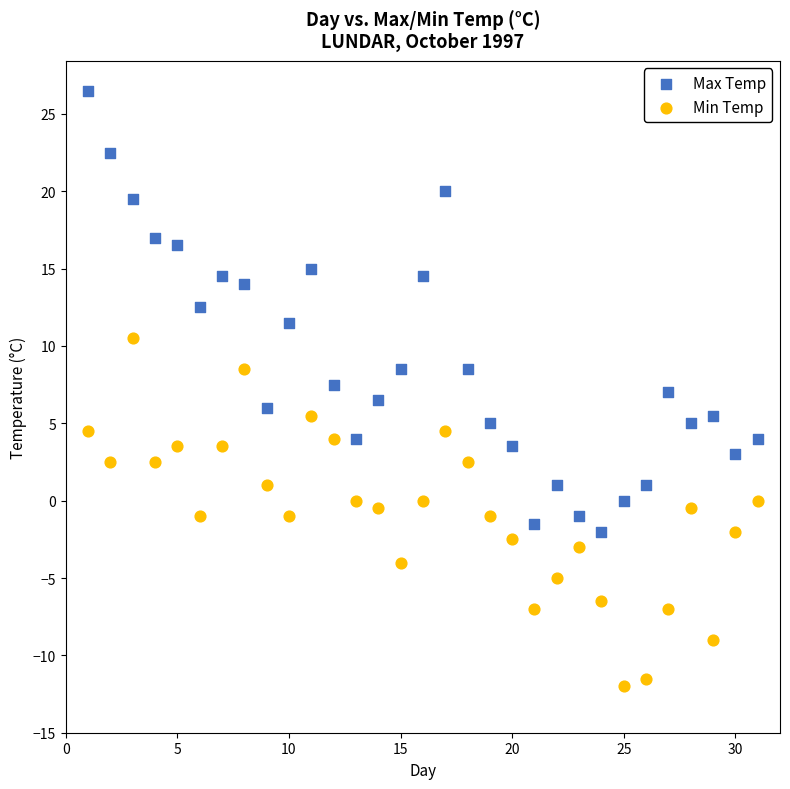

Which series has the largest Y range (max minus min)?

Max Temp